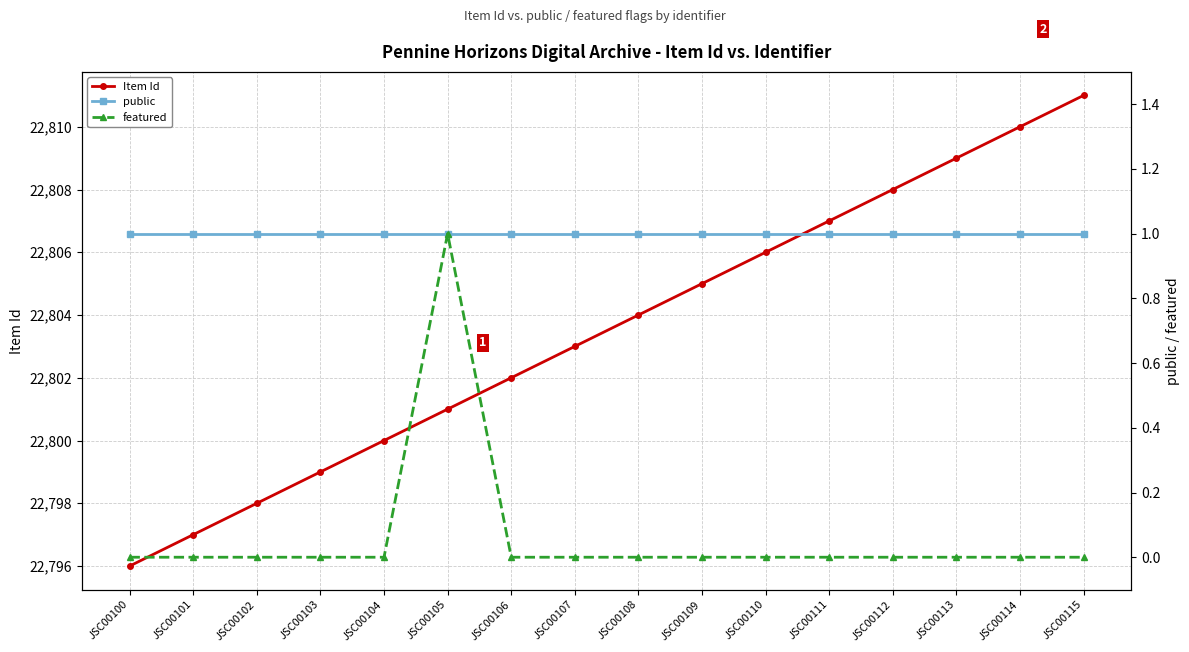

True or false: Item Id and public cross at least once.

False